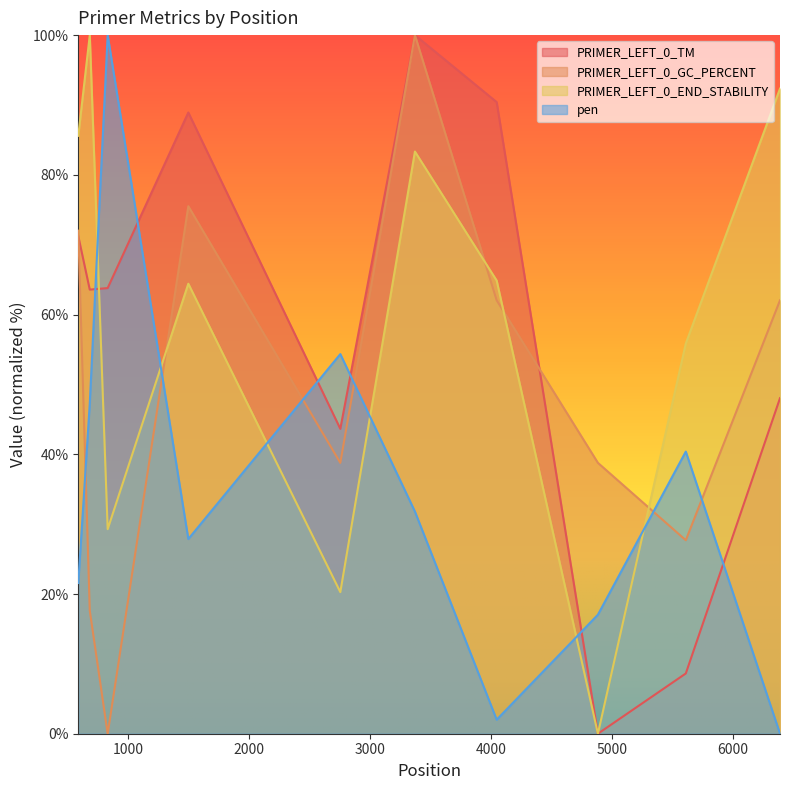

At which label does PRIMER_LEFT_0_END_STABILITY reach its peak?

683